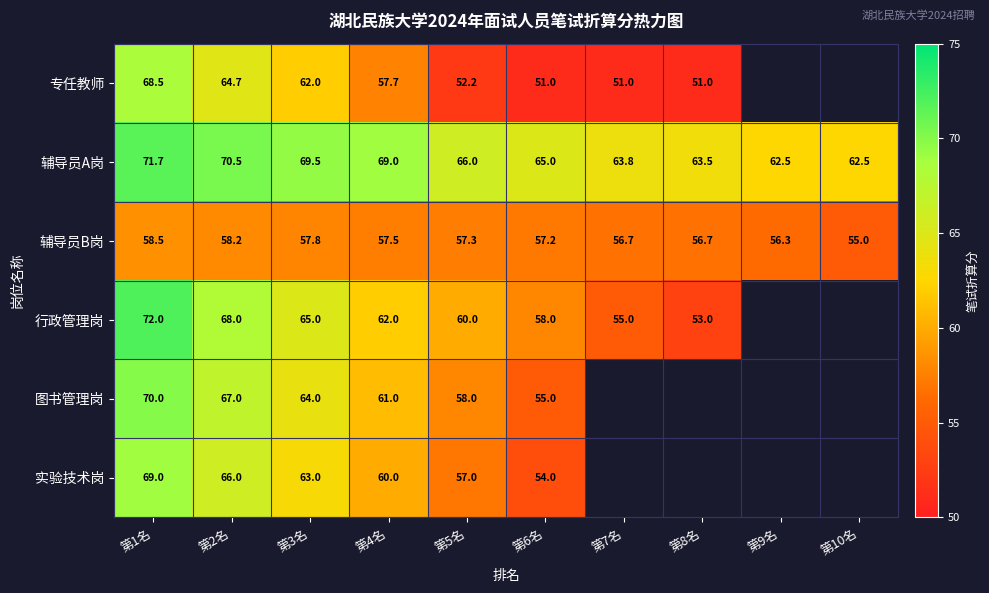

At which category does the chart reach its minimum across all series?

第6名